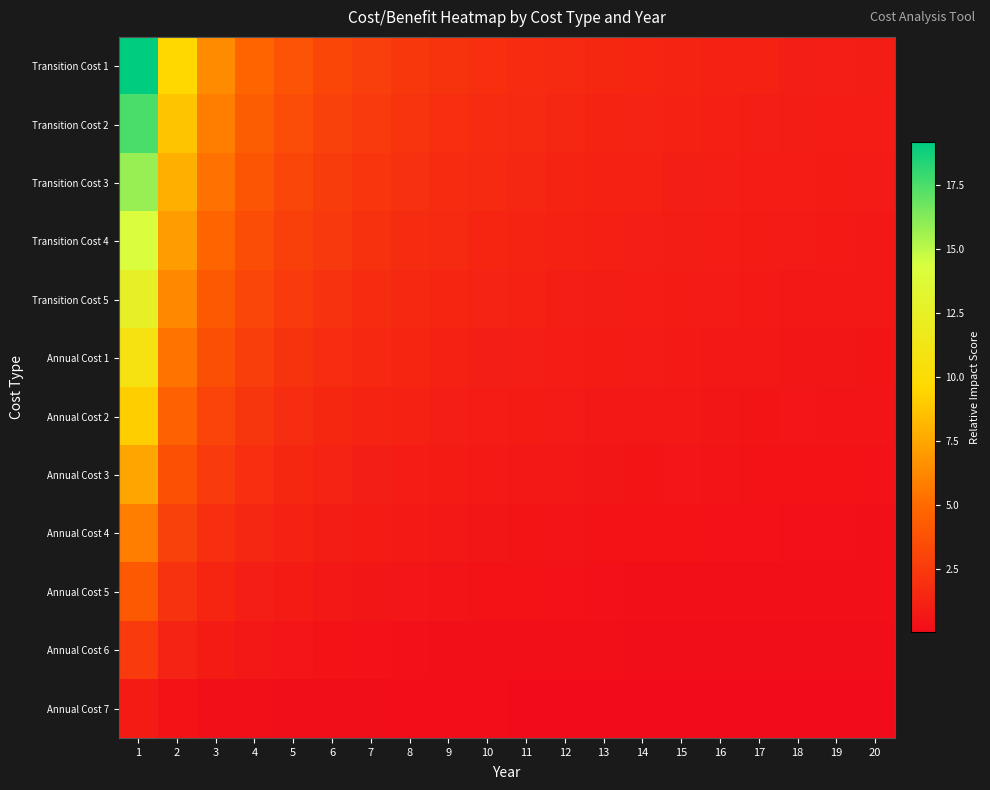

Reading left to right, list all the values displayed in this chart.

Transition Cost 1: 1=19.2	2=9.6	3=6.4	4=4.8	5=3.8	6=3.2	7=2.7	8=2.4	9=2.1	10=1.9	11=1.7	12=1.6	13=1.5	14=1.4	15=1.3	16=1.2	17=1.1	18=1.1	19=1.0	20=1.0
Transition Cost 2: 1=17.5	2=8.7	3=5.8	4=4.4	5=3.5	6=2.9	7=2.5	8=2.2	9=1.9	10=1.7	11=1.6	12=1.5	13=1.3	14=1.2	15=1.2	16=1.1	17=1.0	18=1.0	19=0.9	20=0.9
Transition Cost 3: 1=15.8	2=7.9	3=5.3	4=4.0	5=3.2	6=2.6	7=2.3	8=2.0	9=1.8	10=1.6	11=1.4	12=1.3	13=1.2	14=1.1	15=1.1	16=1.0	17=0.9	18=0.9	19=0.8	20=0.8
Transition Cost 4: 1=14.2	2=7.1	3=4.7	4=3.5	5=2.8	6=2.4	7=2.0	8=1.8	9=1.6	10=1.4	11=1.3	12=1.2	13=1.1	14=1.0	15=0.9	16=0.9	17=0.8	18=0.8	19=0.7	20=0.7
Transition Cost 5: 1=12.5	2=6.2	3=4.2	4=3.1	5=2.5	6=2.1	7=1.8	8=1.6	9=1.4	10=1.2	11=1.1	12=1.0	13=1.0	14=0.9	15=0.8	16=0.8	17=0.7	18=0.7	19=0.7	20=0.6
Annual Cost 1: 1=10.8	2=5.4	3=3.6	4=2.7	5=2.2	6=1.8	7=1.5	8=1.4	9=1.2	10=1.1	11=1.0	12=0.9	13=0.8	14=0.8	15=0.7	16=0.7	17=0.6	18=0.6	19=0.6	20=0.5
Annual Cost 2: 1=9.2	2=4.6	3=3.1	4=2.3	5=1.8	6=1.5	7=1.3	8=1.1	9=1.0	10=0.9	11=0.8	12=0.8	13=0.7	14=0.7	15=0.6	16=0.6	17=0.5	18=0.5	19=0.5	20=0.5
Annual Cost 3: 1=7.5	2=3.7	3=2.5	4=1.9	5=1.5	6=1.2	7=1.1	8=0.9	9=0.8	10=0.7	11=0.7	12=0.6	13=0.6	14=0.5	15=0.5	16=0.5	17=0.4	18=0.4	19=0.4	20=0.4
Annual Cost 4: 1=5.8	2=2.9	3=1.9	4=1.5	5=1.2	6=1.0	7=0.8	8=0.7	9=0.6	10=0.6	11=0.5	12=0.5	13=0.4	14=0.4	15=0.4	16=0.4	17=0.3	18=0.3	19=0.3	20=0.3
Annual Cost 5: 1=4.2	2=2.1	3=1.4	4=1.0	5=0.8	6=0.7	7=0.6	8=0.5	9=0.5	10=0.4	11=0.4	12=0.3	13=0.3	14=0.3	15=0.3	16=0.3	17=0.2	18=0.2	19=0.2	20=0.2
Annual Cost 6: 1=2.5	2=1.2	3=0.8	4=0.6	5=0.5	6=0.4	7=0.4	8=0.3	9=0.3	10=0.2	11=0.2	12=0.2	13=0.2	14=0.2	15=0.2	16=0.2	17=0.1	18=0.1	19=0.1	20=0.1
Annual Cost 7: 1=0.8	2=0.4	3=0.3	4=0.2	5=0.2	6=0.1	7=0.1	8=0.1	9=0.1	10=0.1	11=0.1	12=0.1	13=0.1	14=0.1	15=0.1	16=0.1	17=0.0	18=0.0	19=0.0	20=0.0